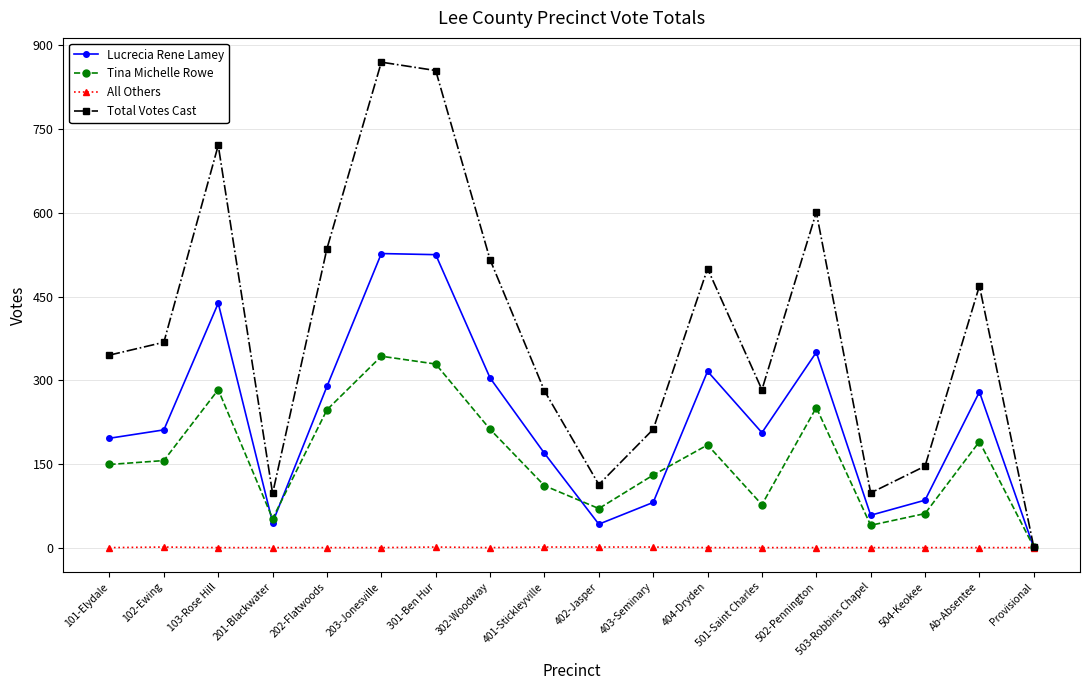

What is the highest value of the Lucrecia Rene Lamey series?

527